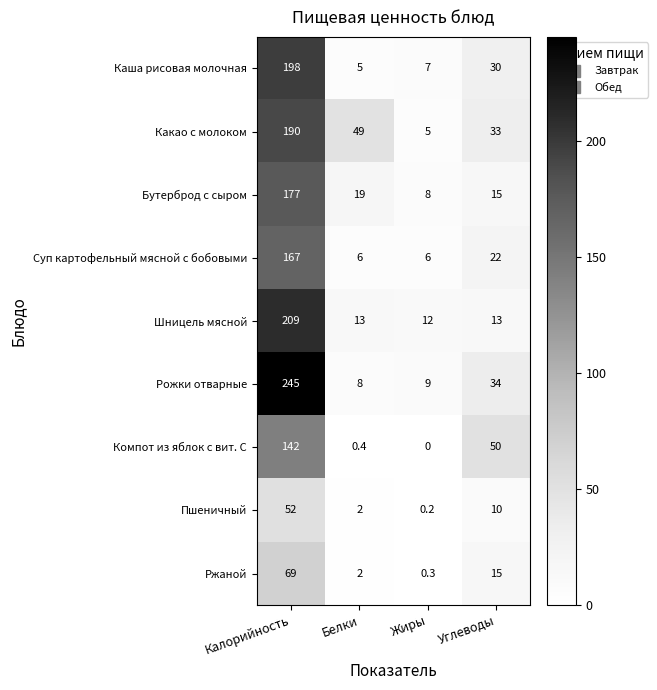

What is the maximum value shown in the chart?

245.0